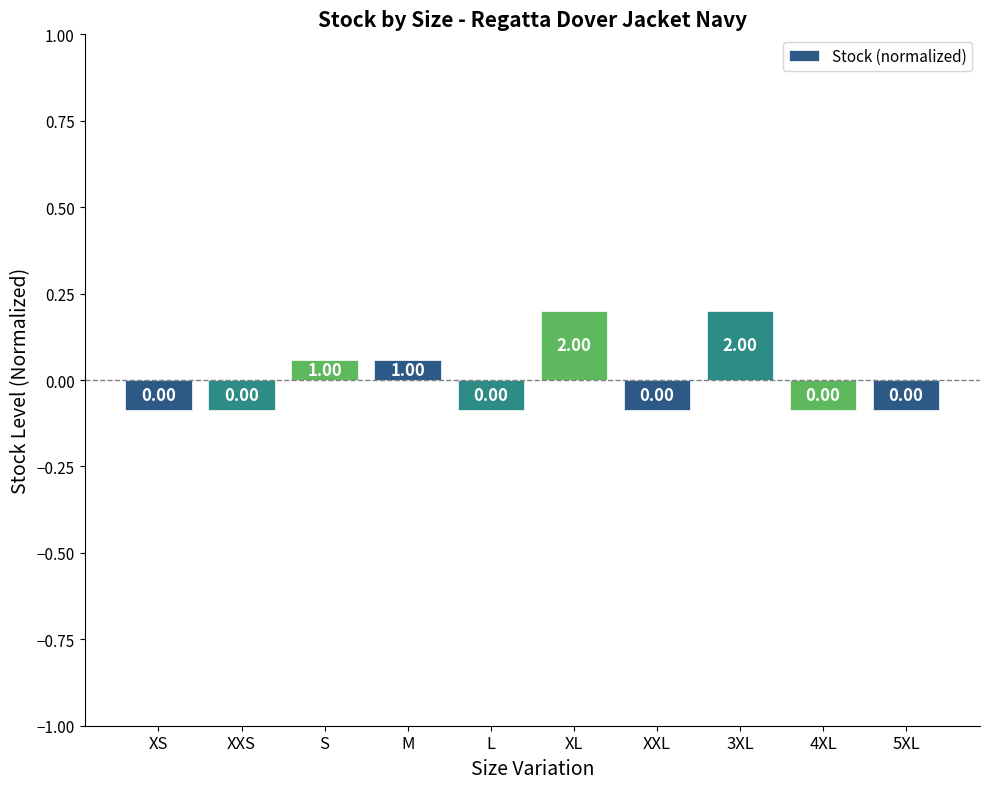

What is the label of the 8th bar from the right?

S